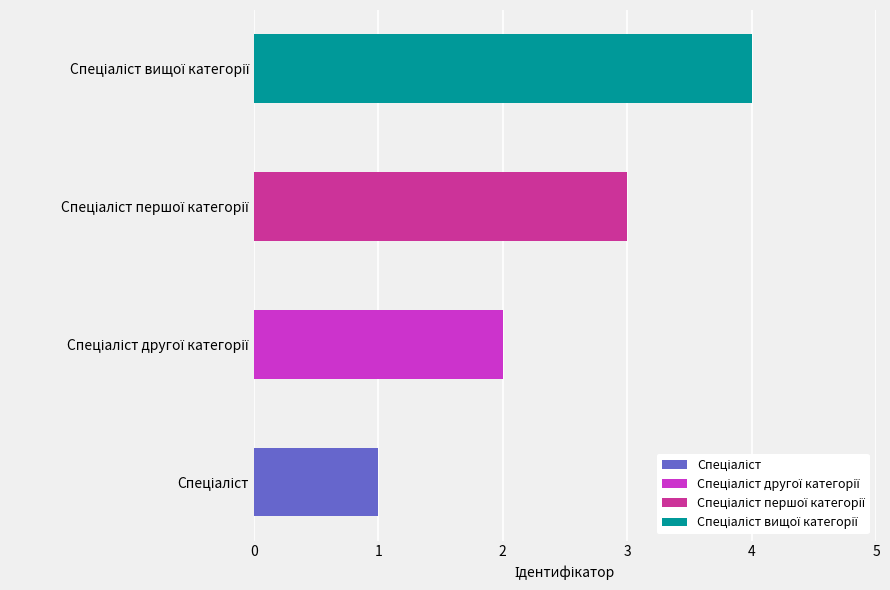

True or false: the data shows 2 at Спеціаліст другої категорії.

True